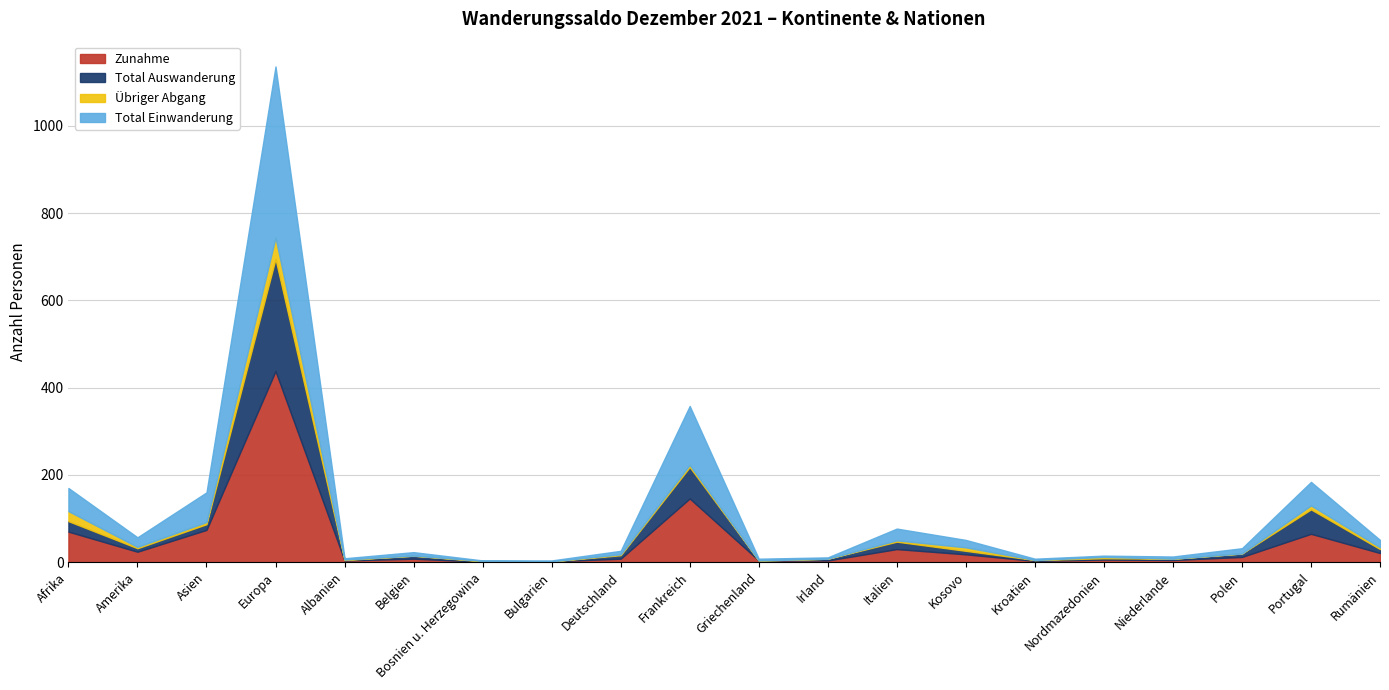

Rank the series at Deutschland from lowest to highest value.

Übriger Abgang, Zunahme, Total Auswanderung, Total Einwanderung